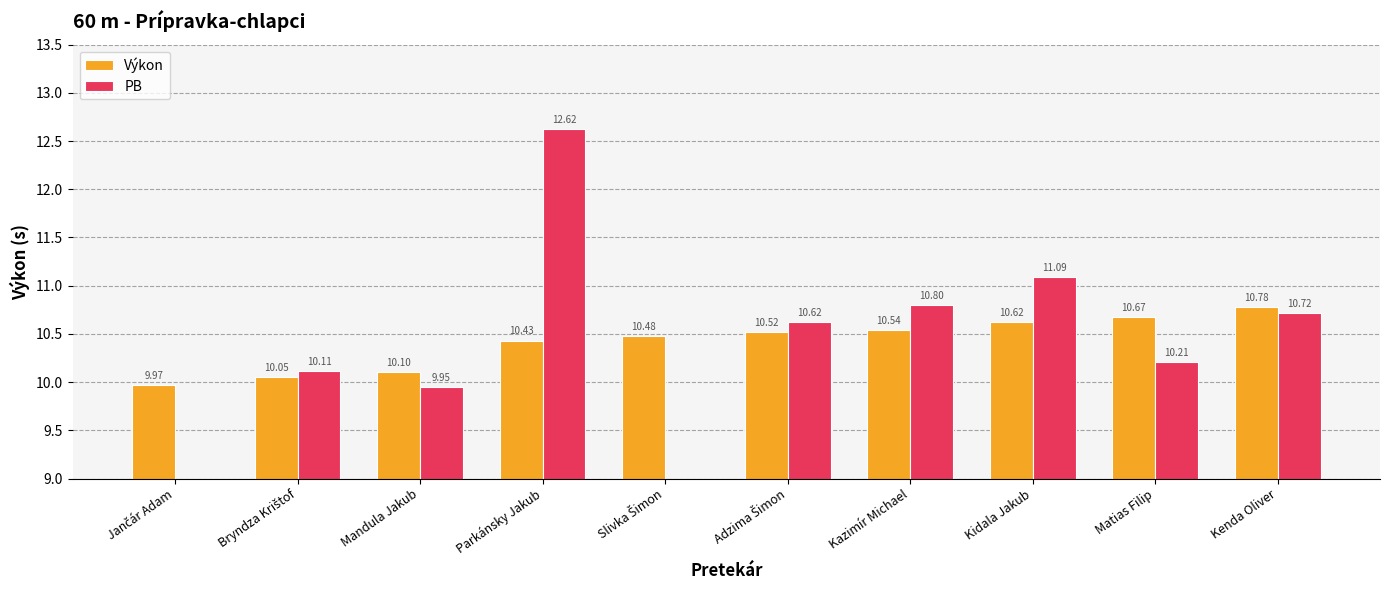

At which label does PB first exceed 10?

Bryndza Krištof